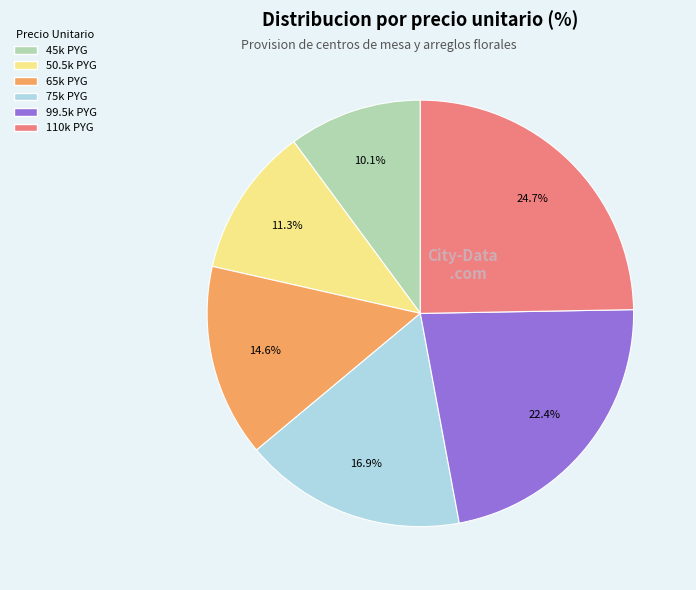

Is there a majority slice in this chart?

No